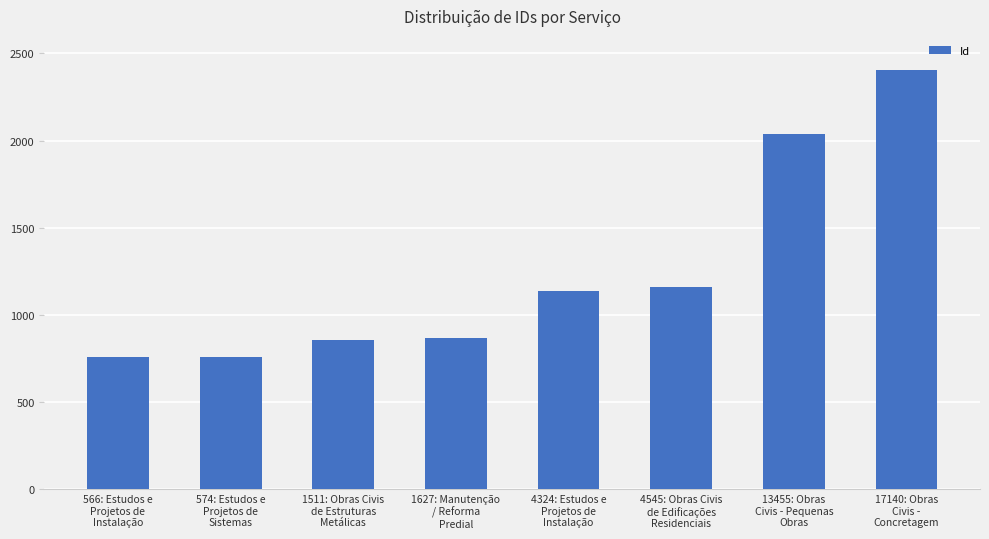

What is the difference between the maximum and second lowest values?

1641